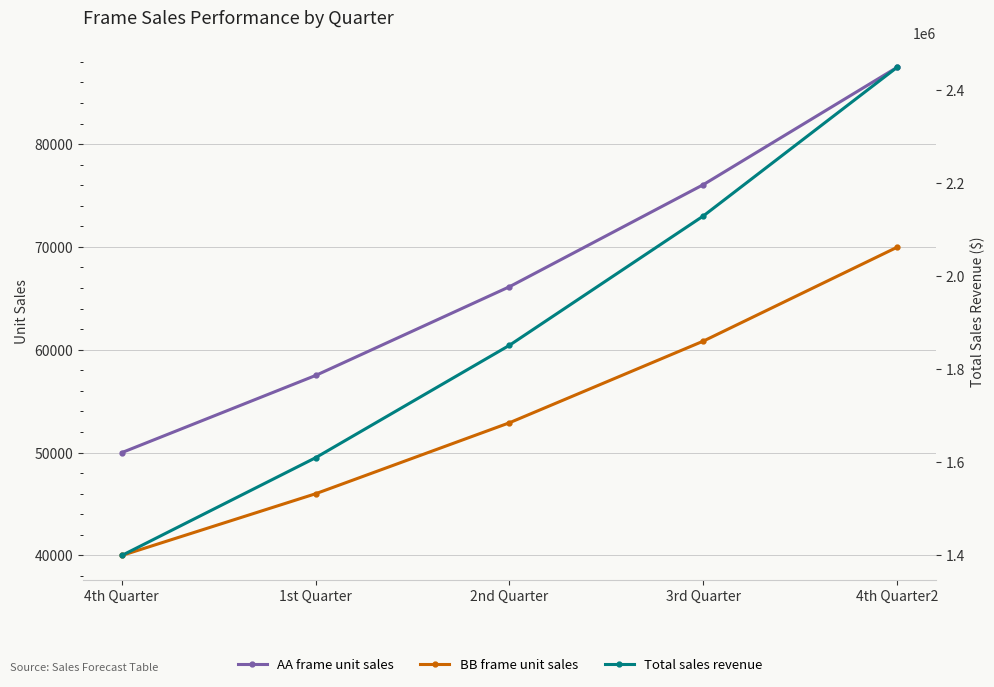

At which label does BB frame unit sales first exceed 52900?

3rd Quarter